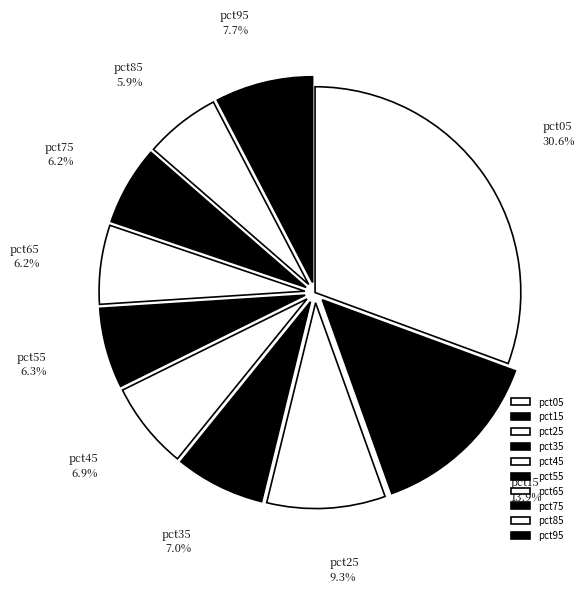

Is it true that pct15 is 28% of the pie?

False